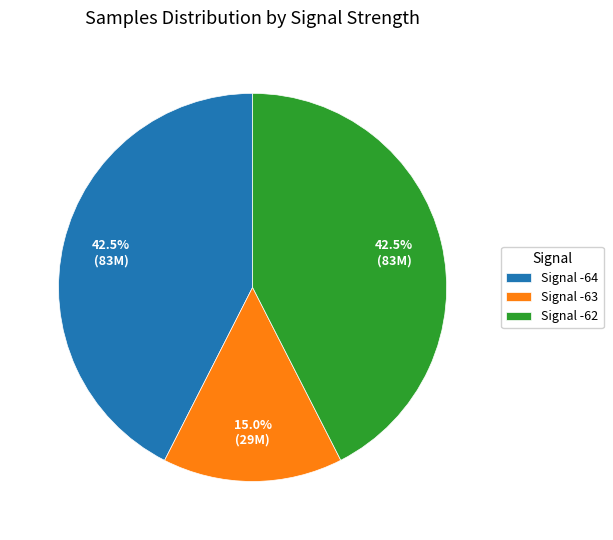

What is the ratio of the value at Signal -64 to the value at Signal -62?

1.0